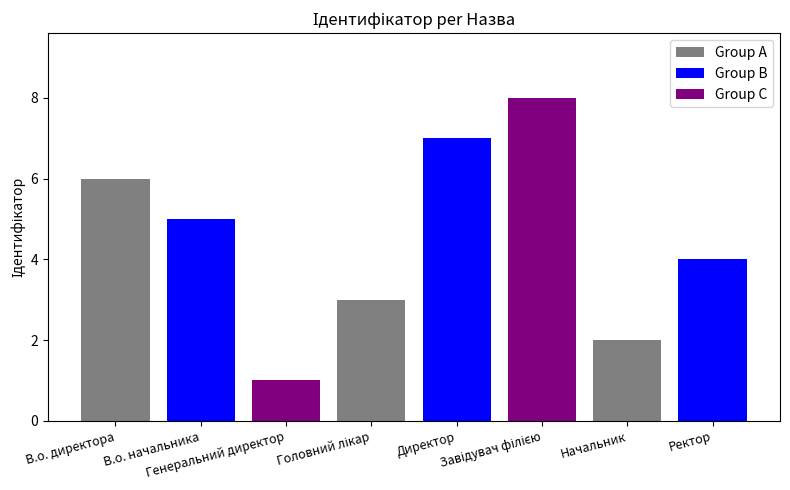

Reading right to left, what are all the values shown in this chart?

4	2	8	7	3	1	5	6